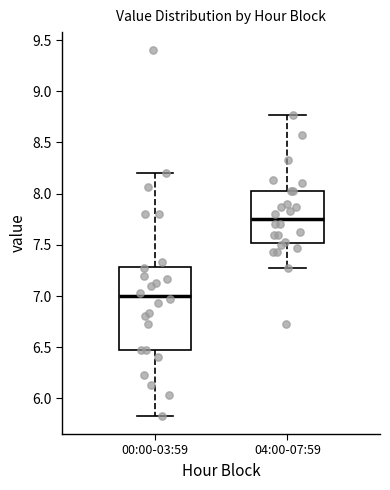

Reading left to right, read every box against the y-axis: the position of its median line, the range the box covers, and the ends of its whiskers. The values are not printed on the chart, so give them approximately, as read against the axis.

00:00-03:59: median 7.00, box 6.45 to 7.30, whiskers 5.85 to 8.20
04:00-07:59: median 7.75, box 7.50 to 8.05, whiskers 7.25 to 8.75